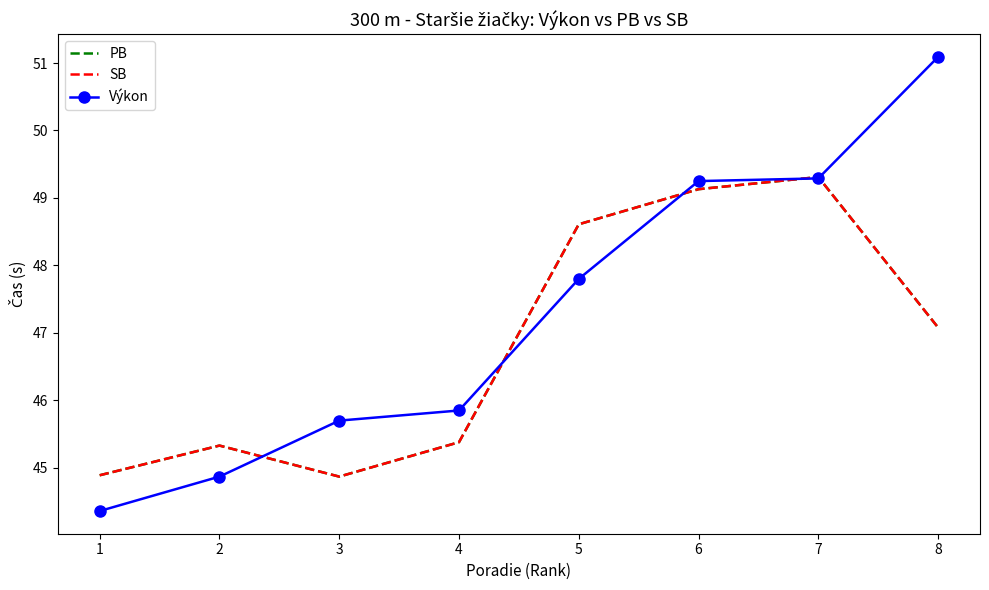

What are all the series names shown in the legend?

PB, SB, Výkon